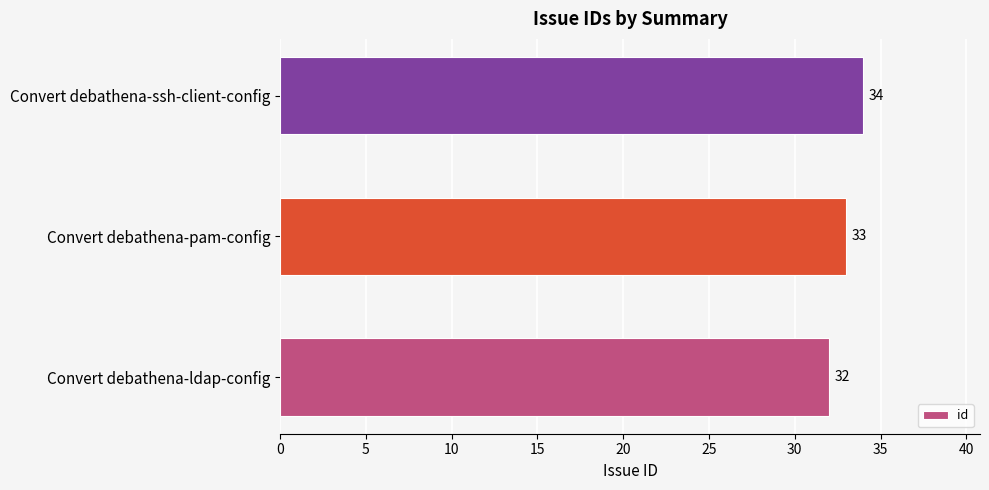

Reading bottom to top, list all the values displayed in this chart.

Convert debathena-ldap-config=32	Convert debathena-pam-config=33	Convert debathena-ssh-client-config=34